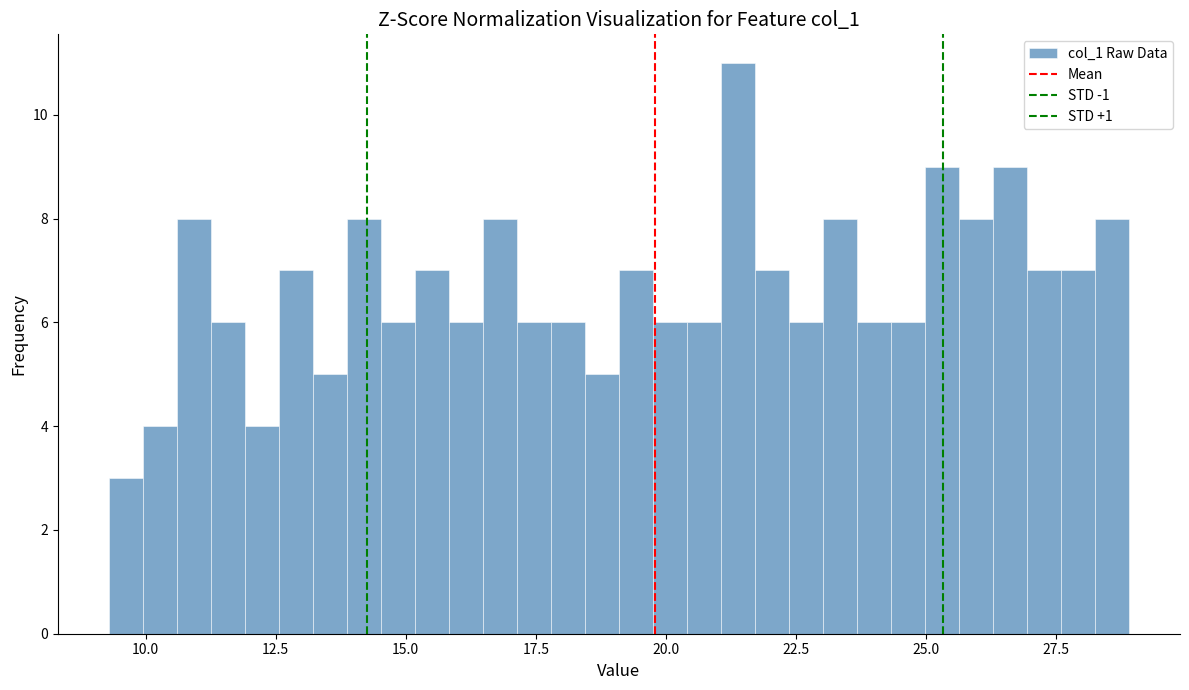

Read against the x-axis, roughly where is the centre of the tallest bar?

21.5